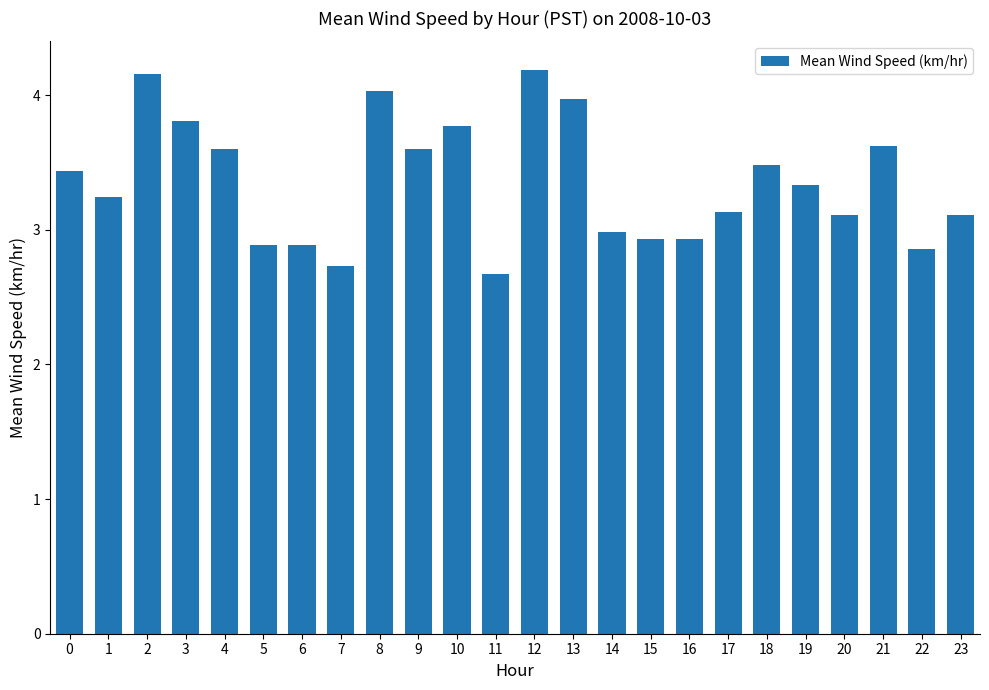

What is the minimum value shown in the chart?

2.7